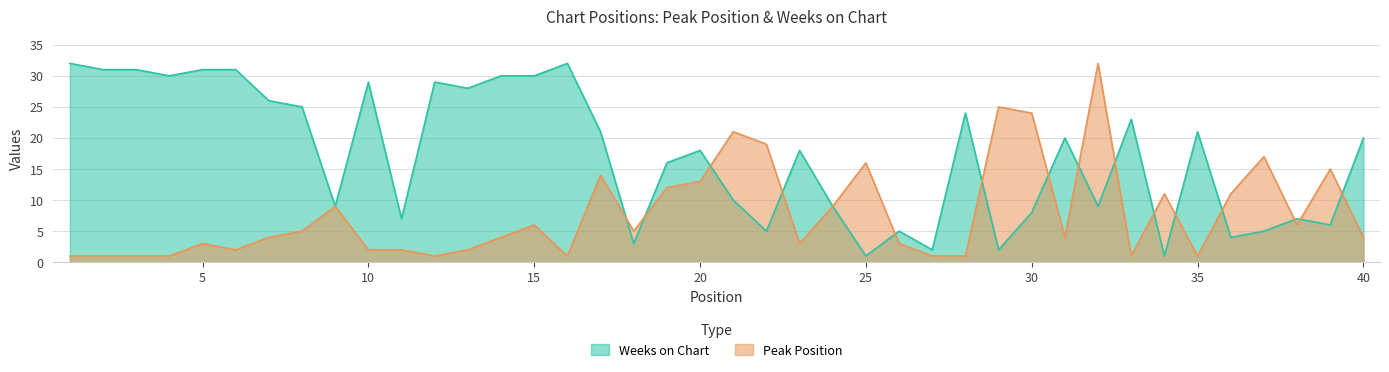

Which series changed the most between 18 and 40?

Weeks on Chart